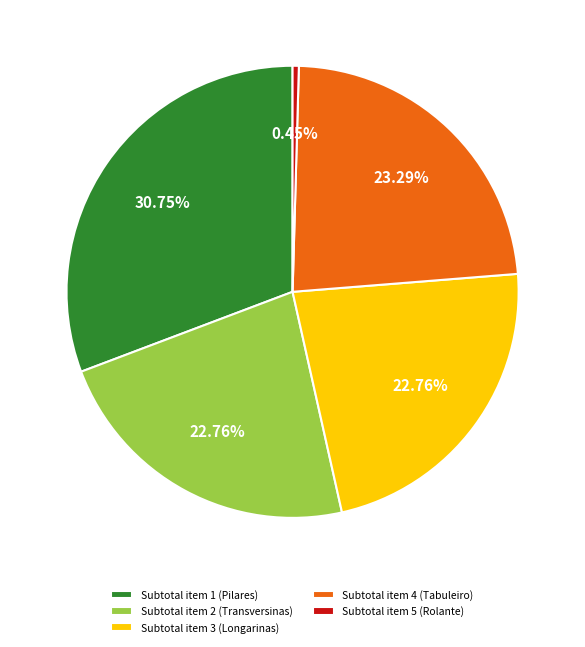

Is it true that Subtotal item 5 (Rolante) is 0% of the pie?

True